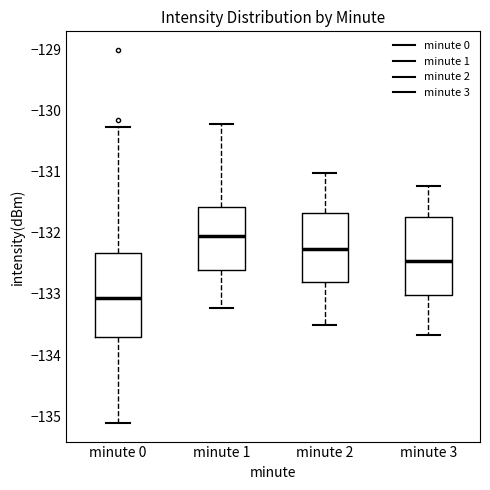

Comparing the boxes themselves (not the whiskers), which one is the tallest?

minute 0